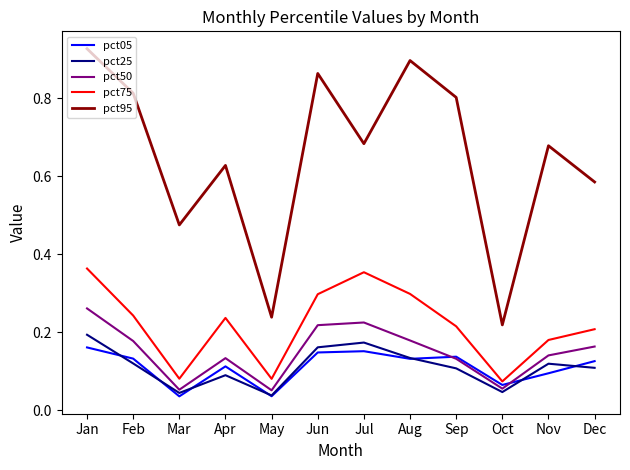

How many lines are shown in the chart?

5